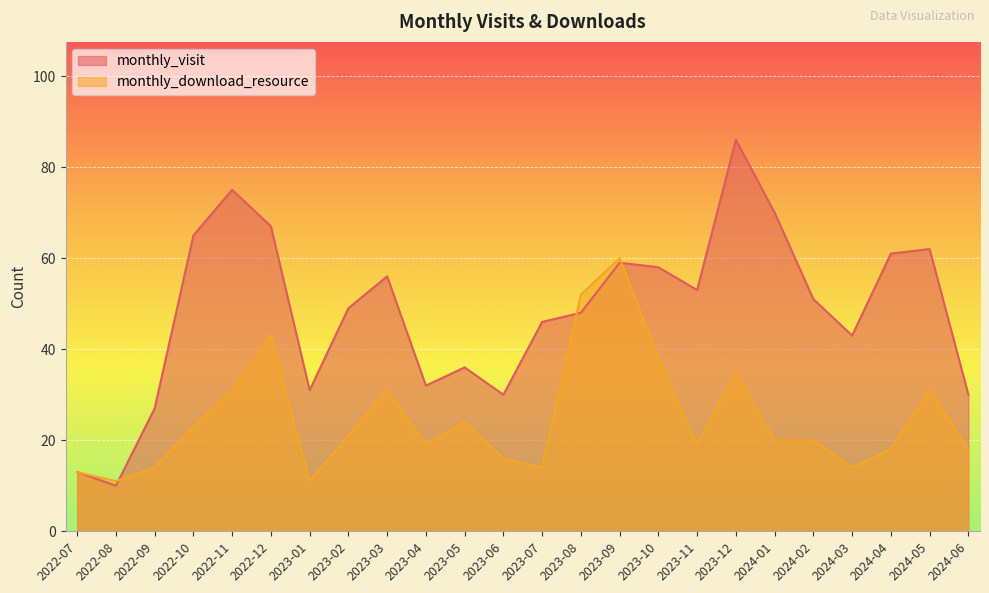

Which series has the widest spread of values?

monthly_visit